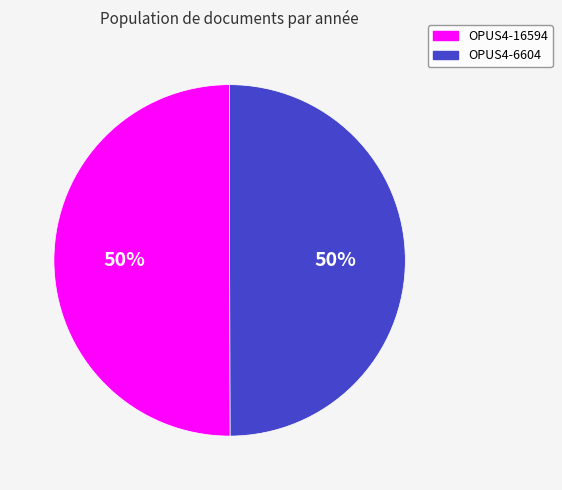

To the nearest percent, what percentage of the pie is OPUS4-6604?

50%